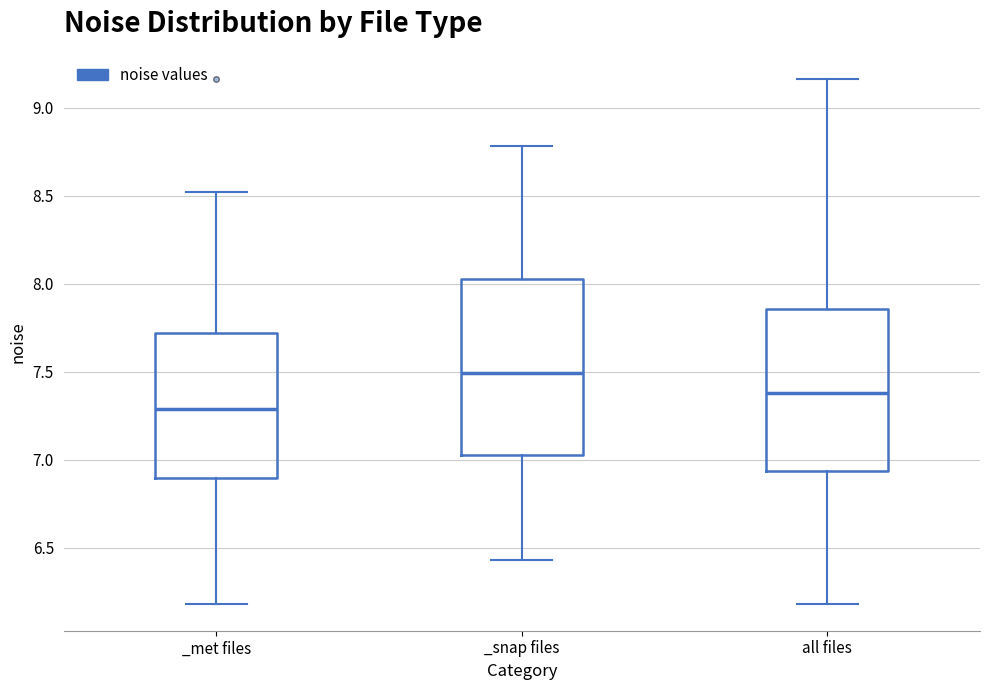

Reading left to right, transcribe this box plot: for each box, give where its median line is, the range the box spans, and where its two whiskers end, as read against the y-axis. The values are not printed on the chart, so give them approximately, as read against the axis.

_met files: median 7.30, box 6.90 to 7.70, whiskers 6.20 to 8.50
_snap files: median 7.50, box 7.05 to 8.05, whiskers 6.45 to 8.80
all files: median 7.40, box 6.95 to 7.85, whiskers 6.20 to 9.15